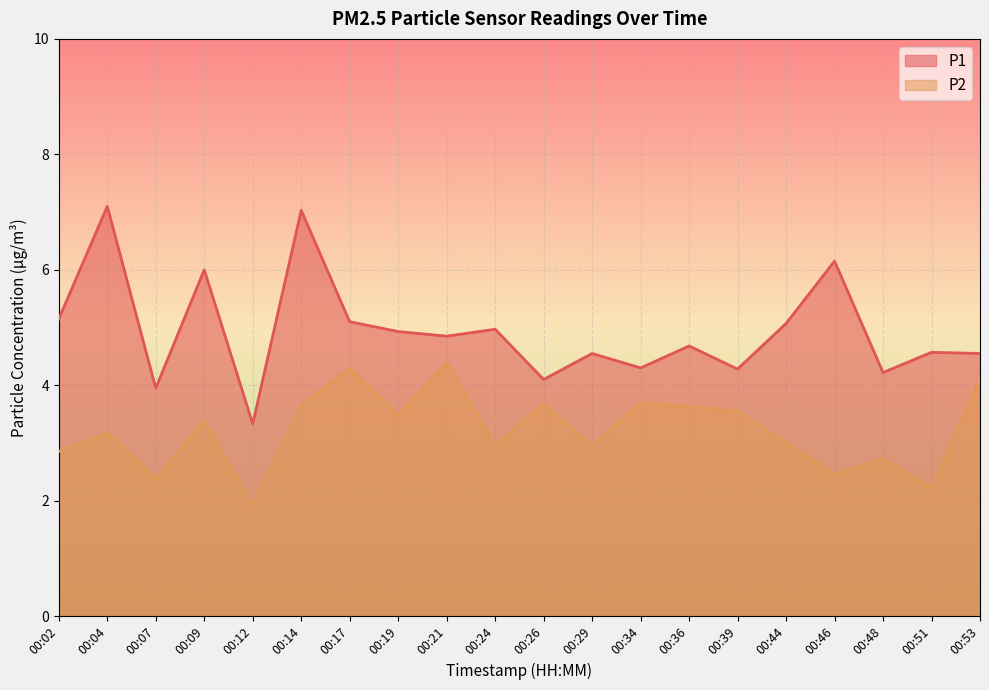

How many categories are shown in the chart?

20